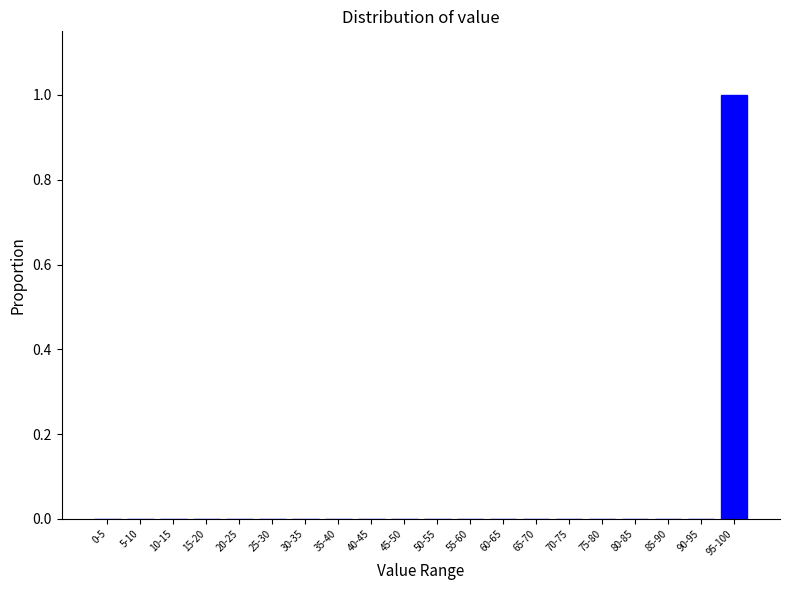

Reading right to left, list all the values displayed in this chart.

95-100=1	90-95=0	85-90=0	80-85=0	75-80=0	70-75=0	65-70=0	60-65=0	55-60=0	50-55=0	45-50=0	40-45=0	35-40=0	30-35=0	25-30=0	20-25=0	15-20=0	10-15=0	5-10=0	0-5=0